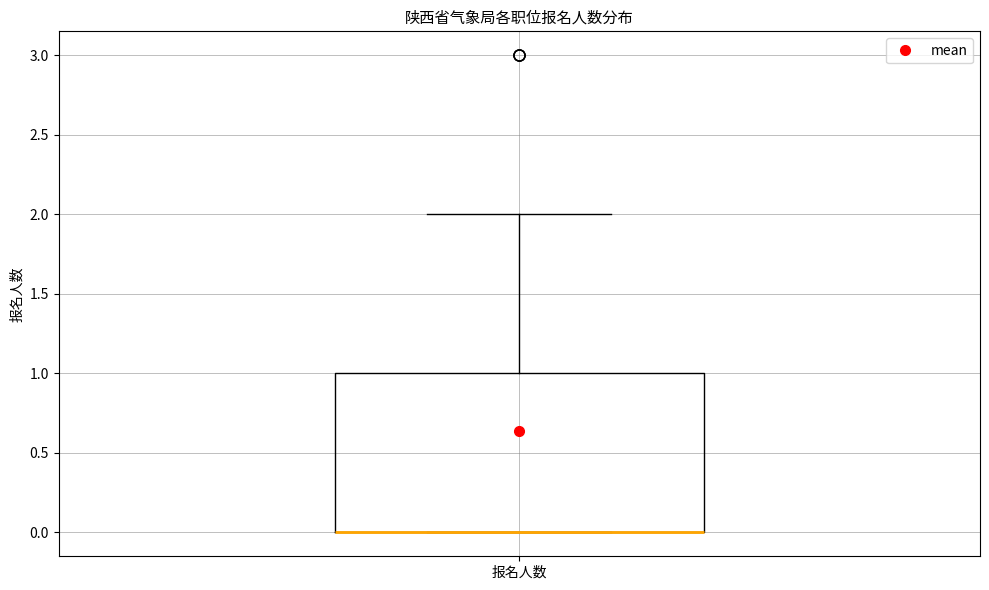

Read this box plot against the y-axis: the position of the median line, the range covered by the box, and the ends of both whiskers. The values are not printed on the chart, so give them approximately, as read against the axis.

median 0 (drawn on the box's lower edge), box 0 to 1, whiskers 0 to 2